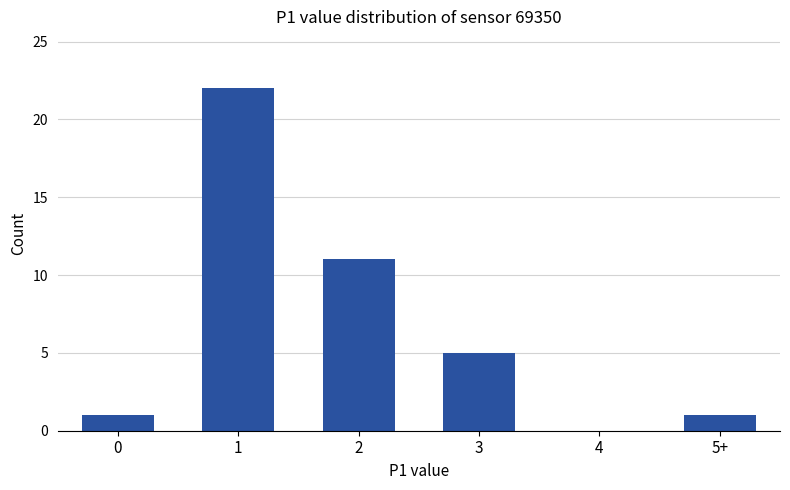

Reading right to left, what are all the values shown in this chart?

5+=1	4=0	3=5	2=11	1=22	0=1